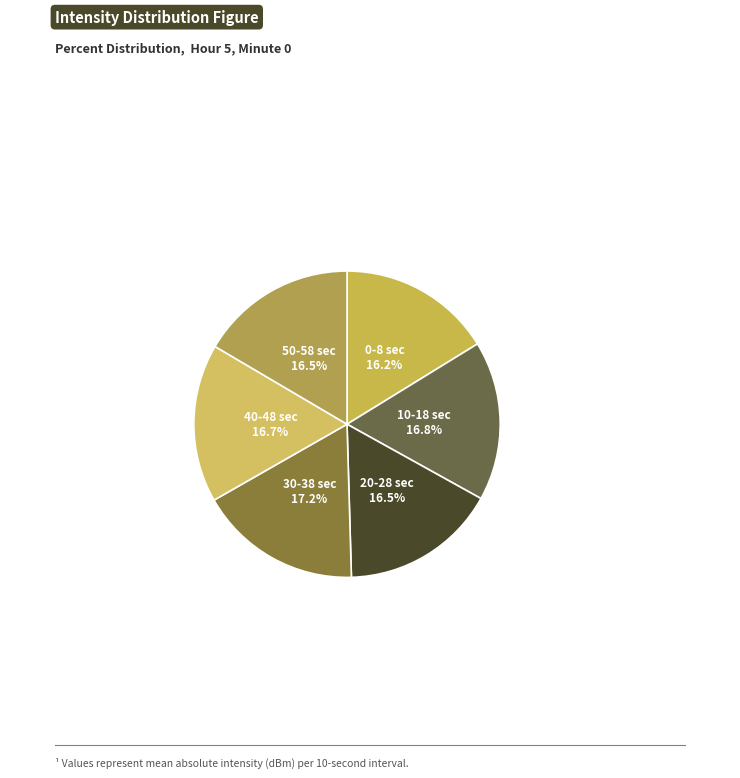

To the nearest percent, what is the average slice percentage?

17%